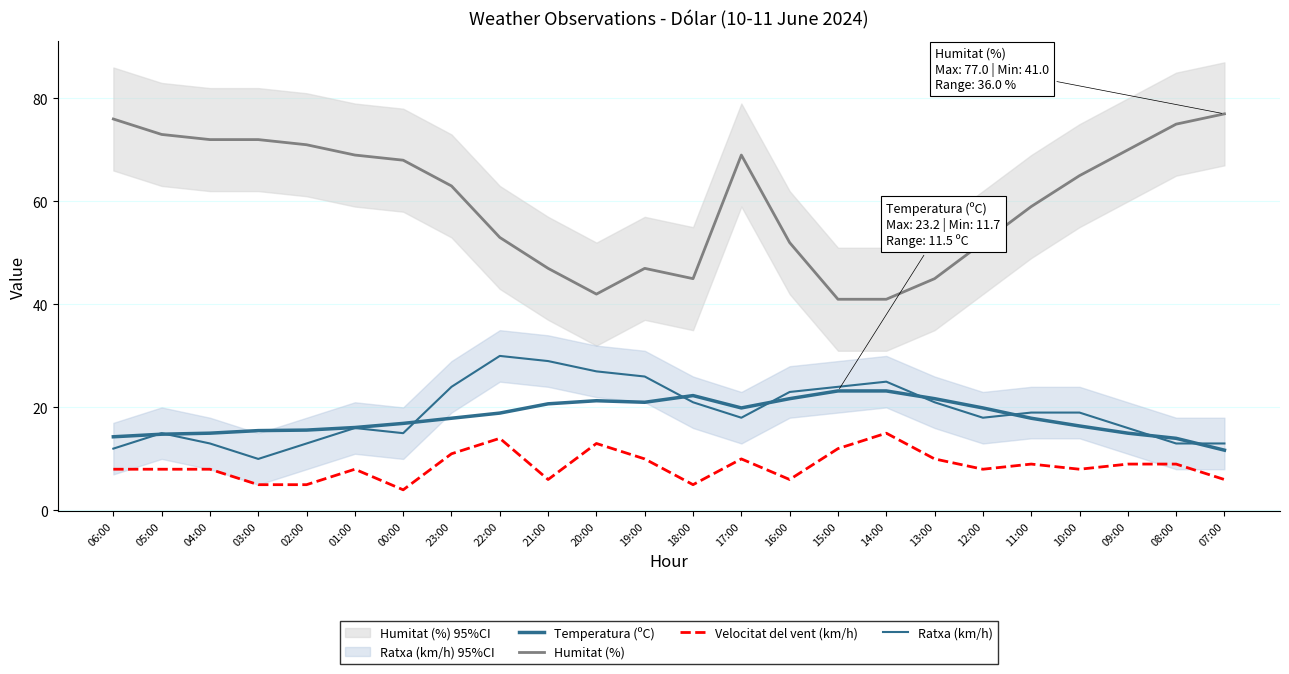

Where does the Temperatura (ºC) series first go above 17?

23:00